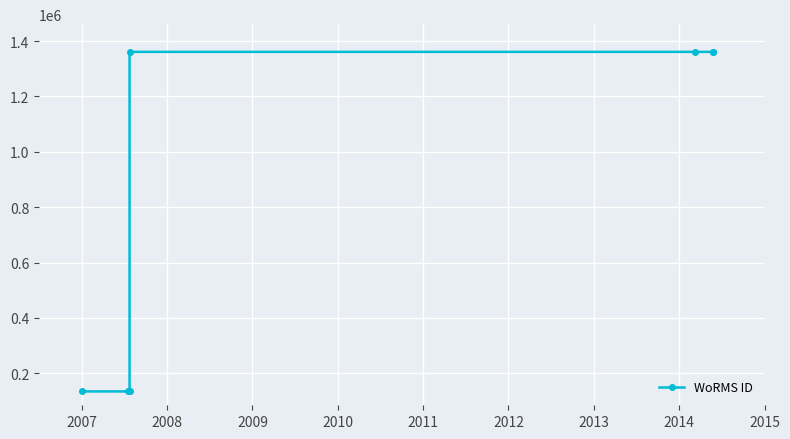

Which has a higher value, 2011 or 2010?

2011